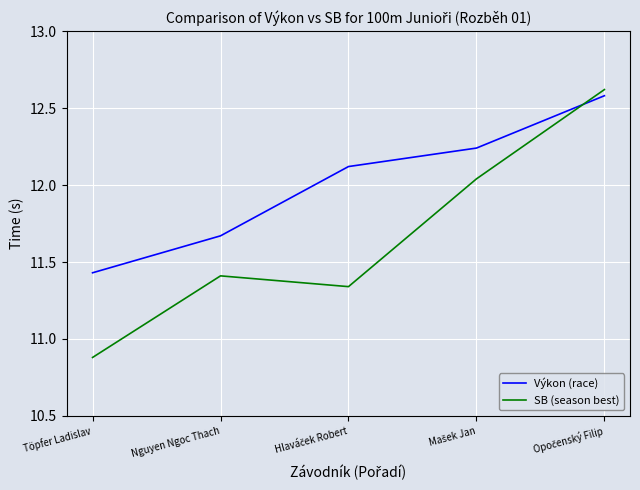

What is the maximum value for SB (season best)?

12.6